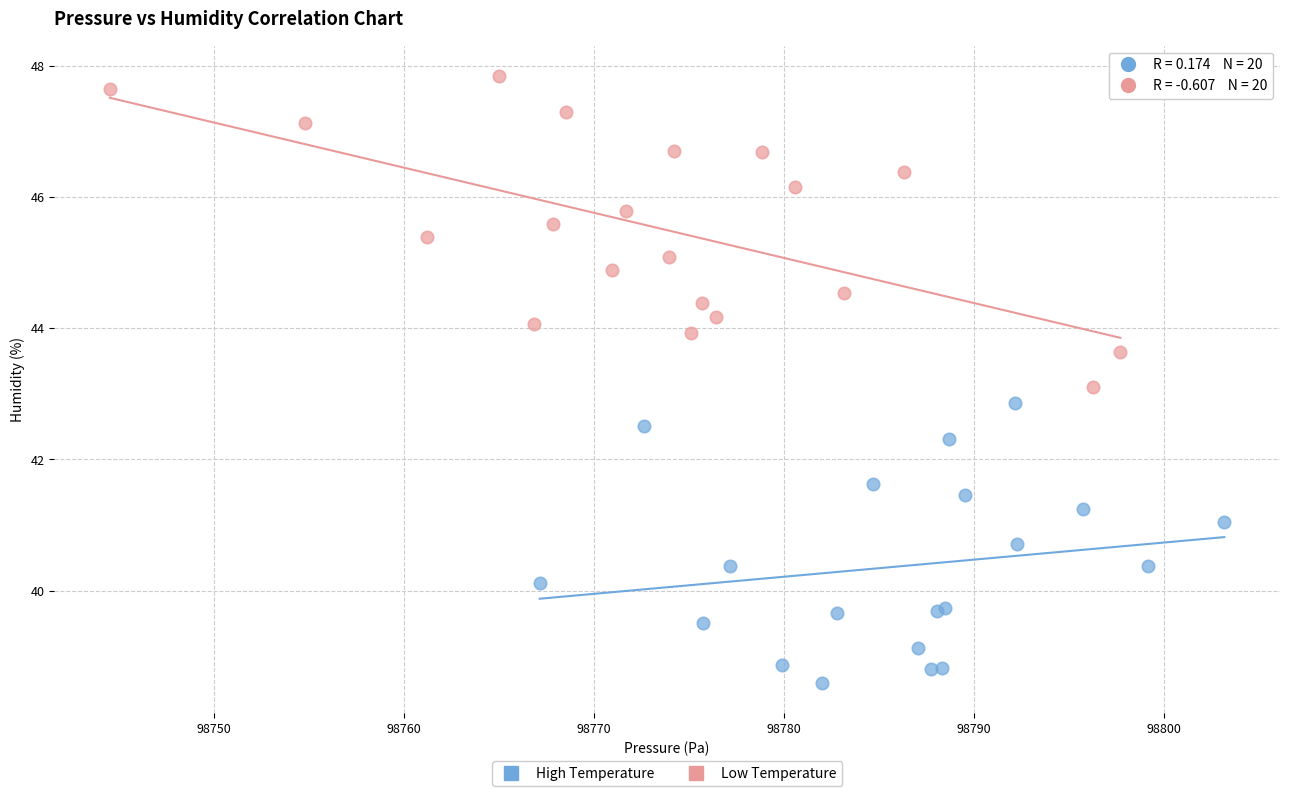

Which series contains the highest Y value?

Low Temperature